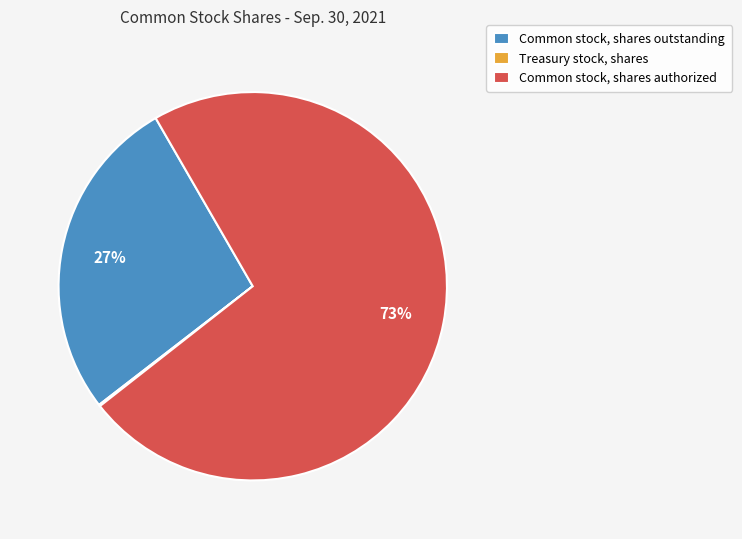

To the nearest percent, what is the average slice percentage?

33%